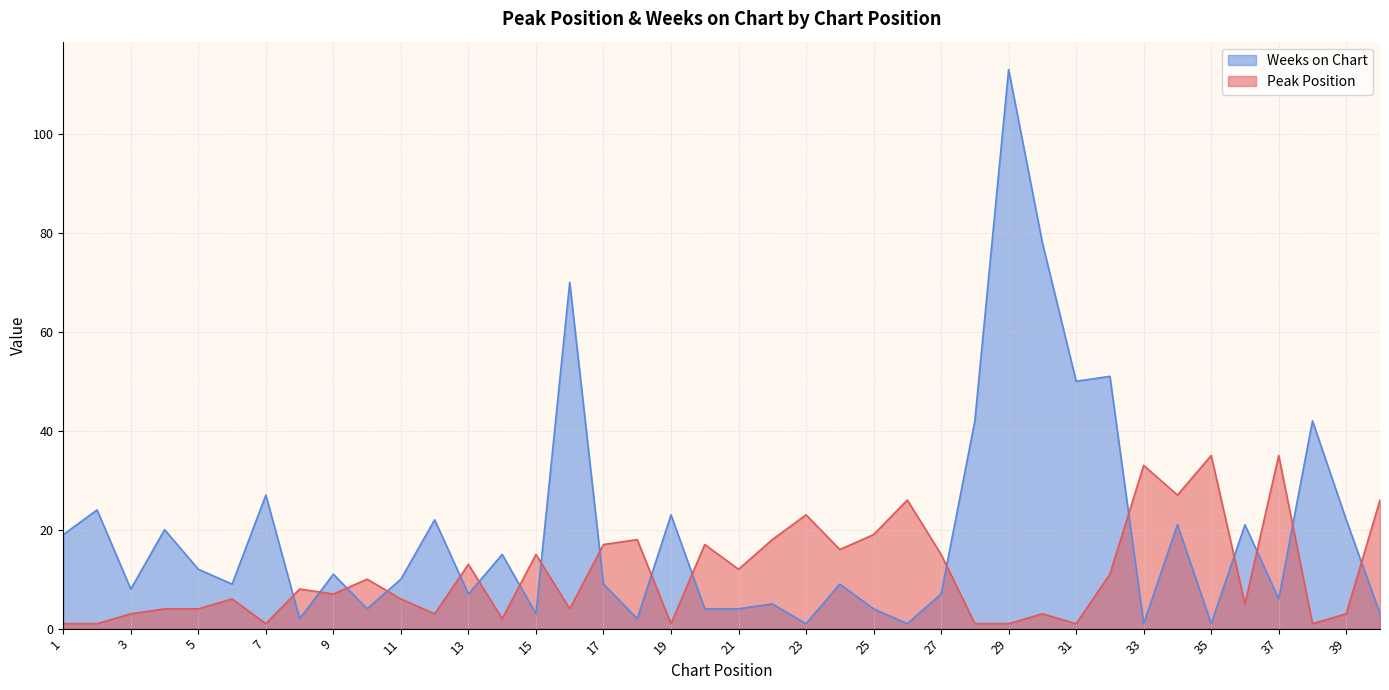

Which has a higher value, 20 or 37?

37